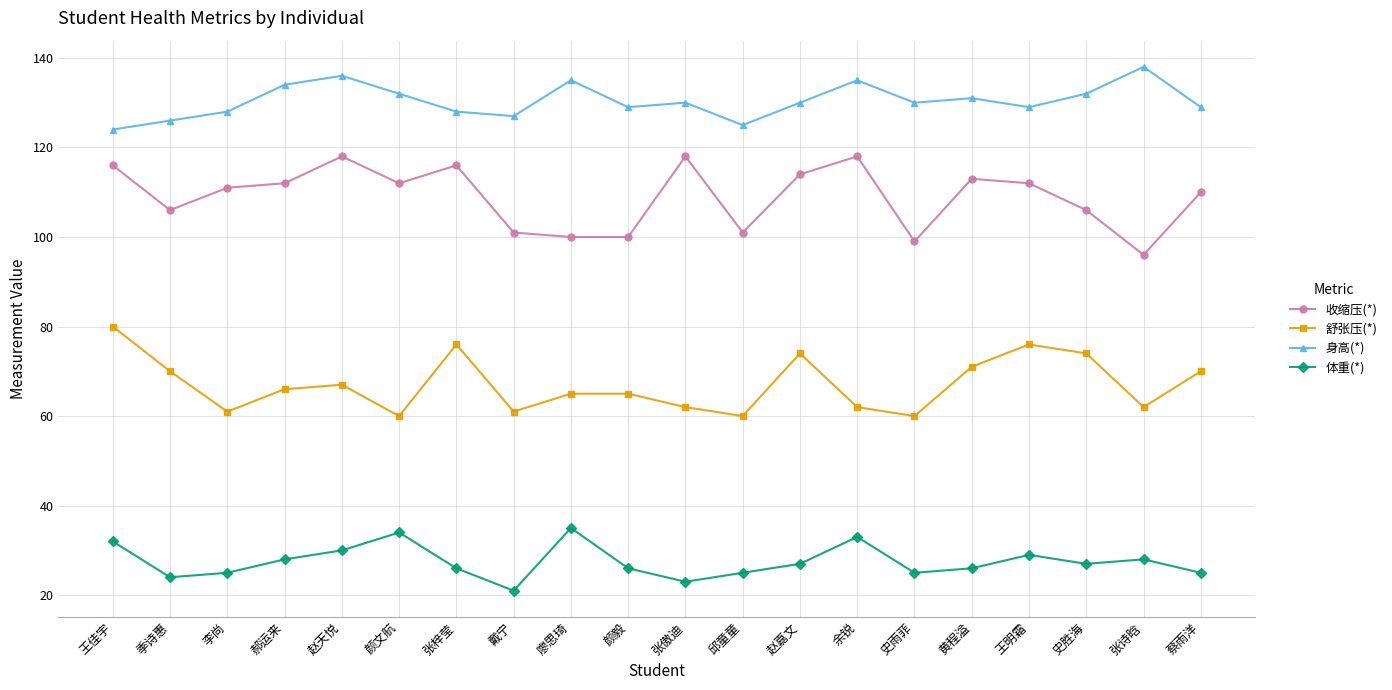

Is this an area chart (filled region under the line)?

No